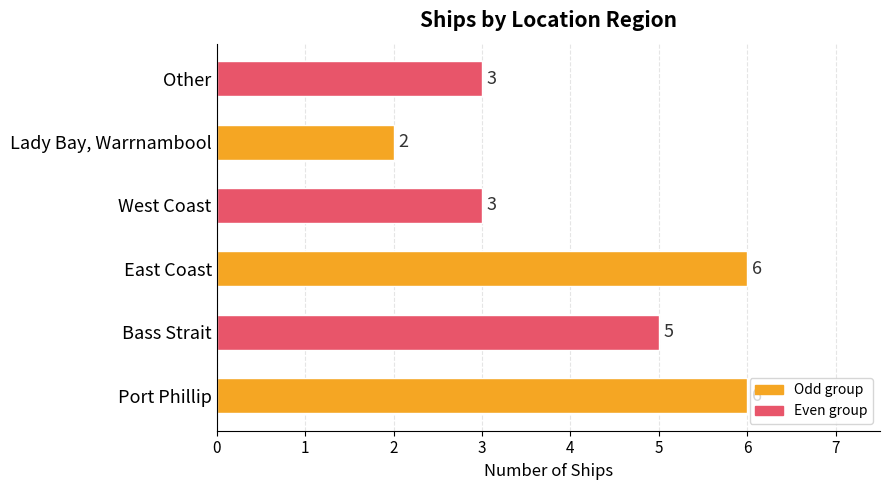

True or false: the data shows 3 at Other.

True